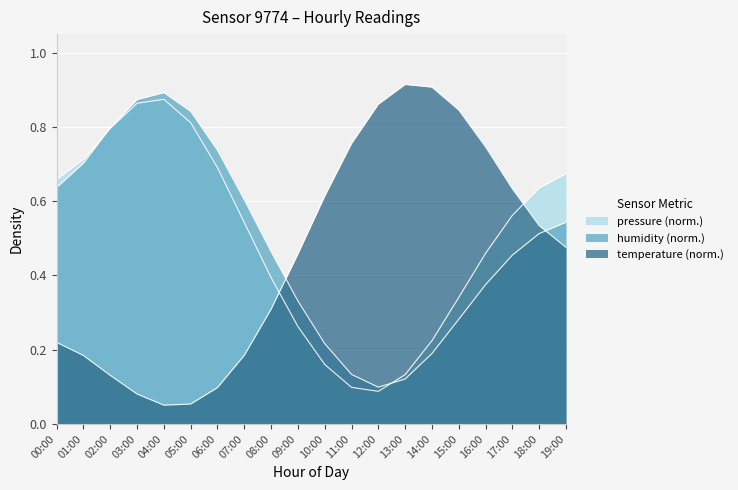

Which has a higher value, 14:00 or 13:00?

14:00